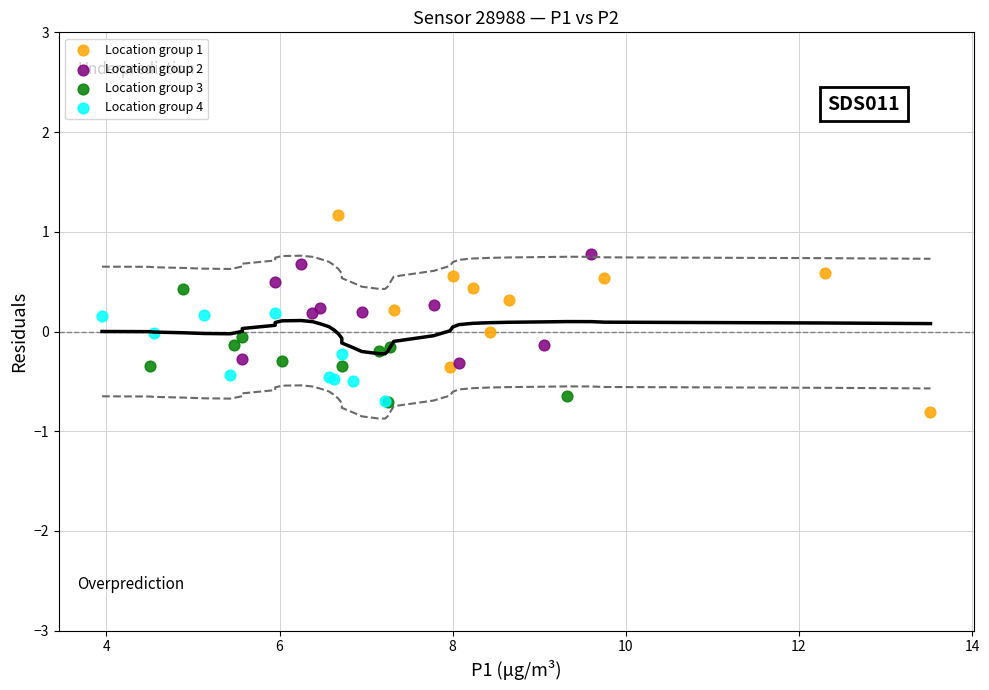

Which series has the widest spread of Y values?

Location group 1